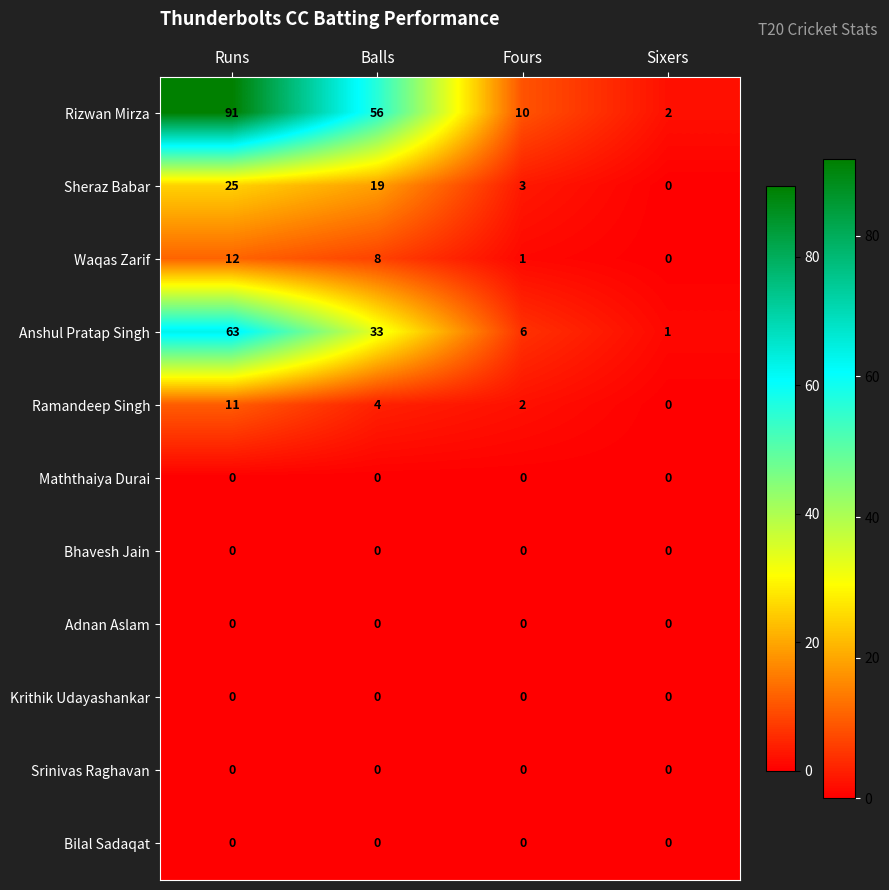

What is the spread (max minus min) of values at Balls?

56